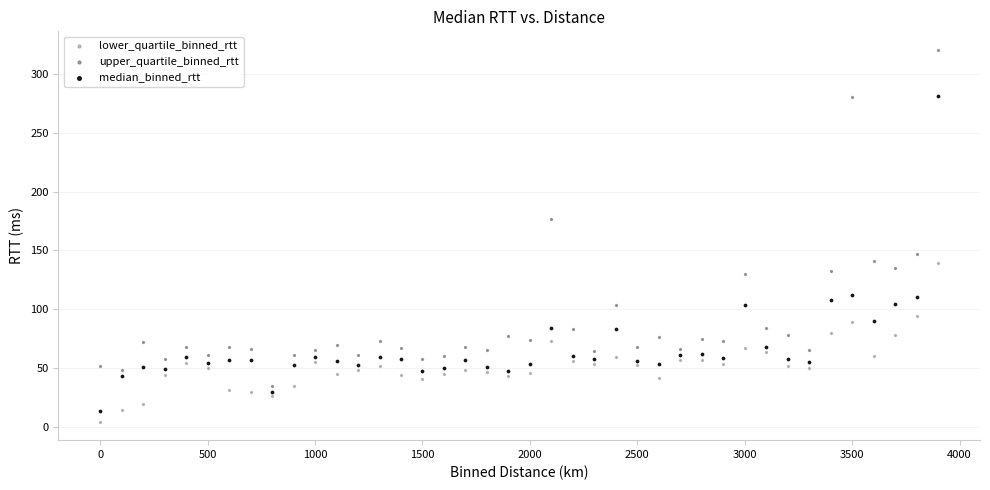

Which series has the largest Y range (max minus min)?

upper_quartile_binned_rtt